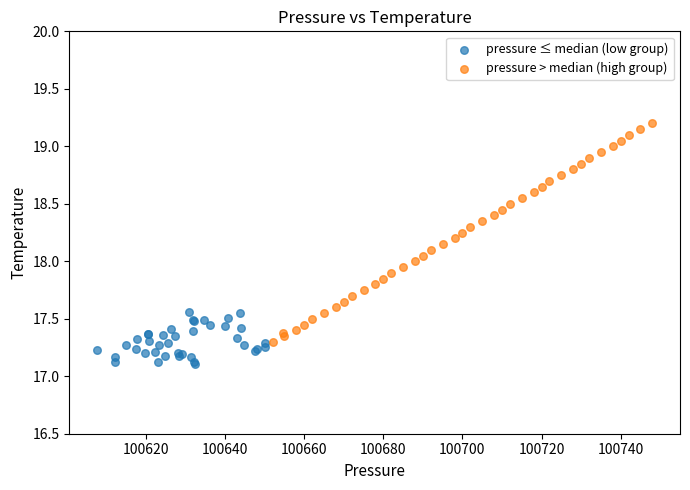

What are all the series names shown in the legend?

pressure ≤ median (low group), pressure > median (high group)